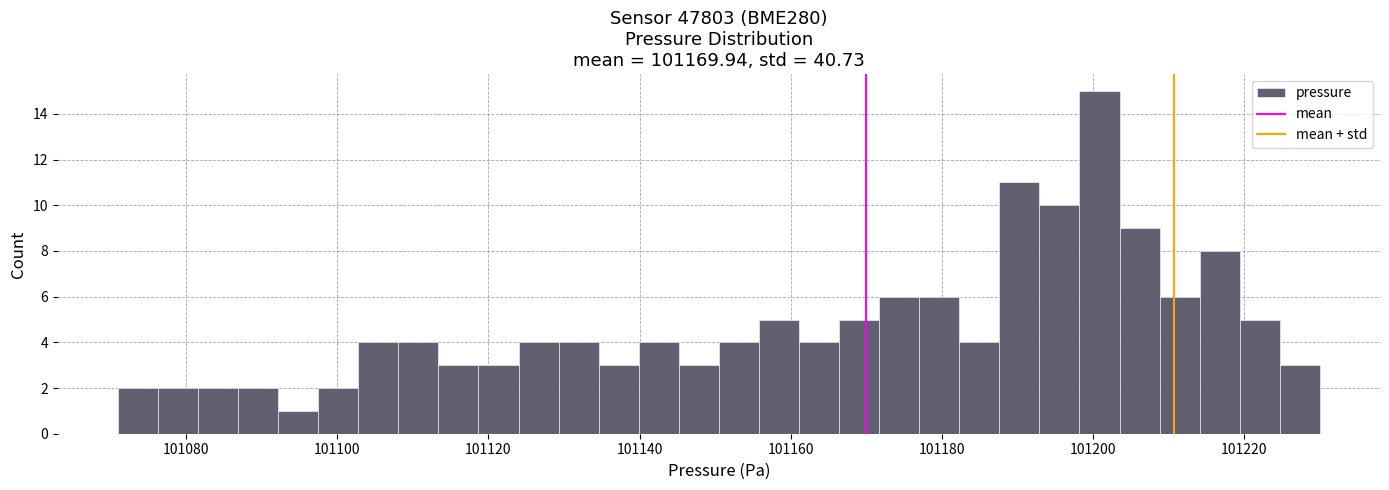

Read against the x-axis, roughly where is the centre of the tallest bar?

101200